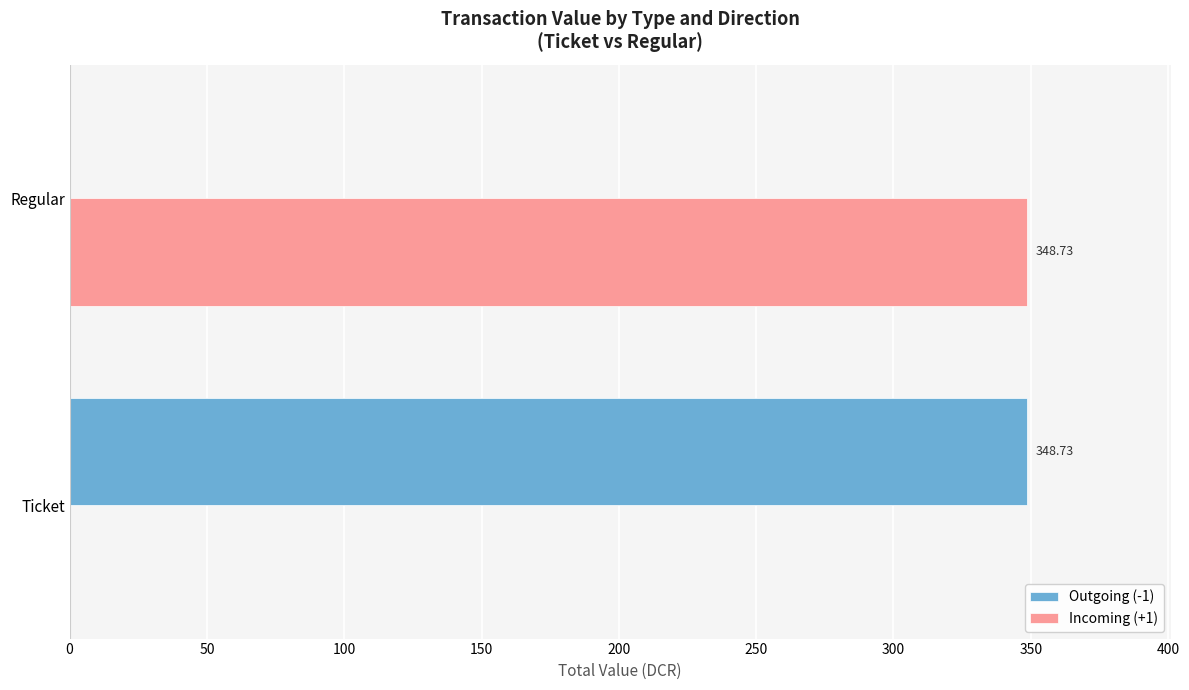

What is the total value across all series at Ticket?

348.7